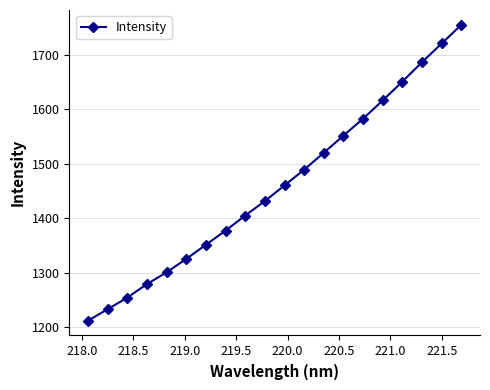

What is the sum of all values?

29210.7